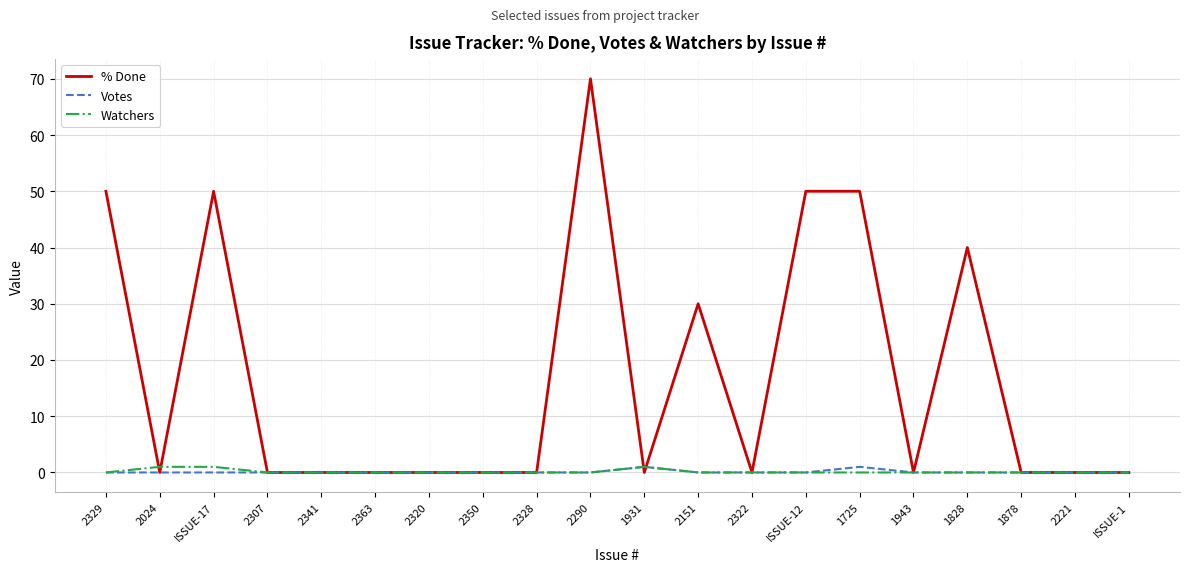

What position from the right is 2221?

2